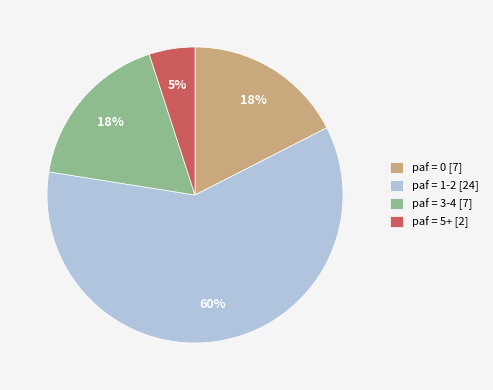

Which has a higher value, paf = 0 [7] or paf = 5+ [2]?

paf = 0 [7]